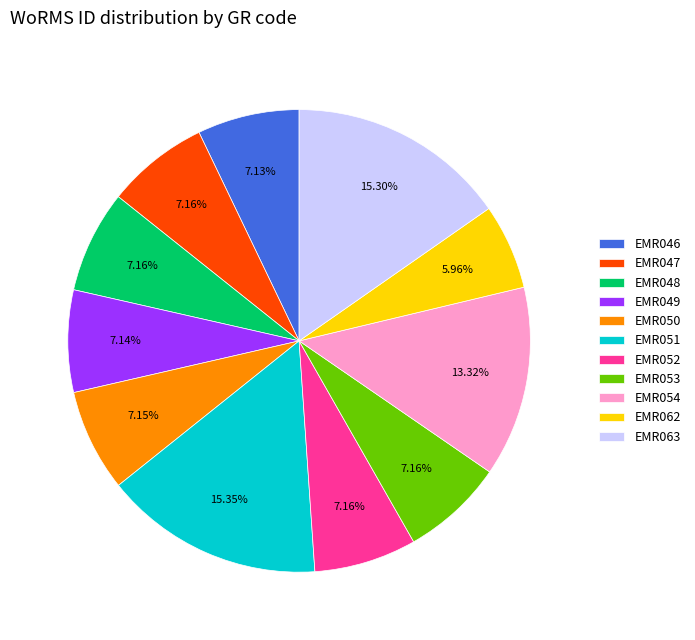

Does any single category account for the majority?

No